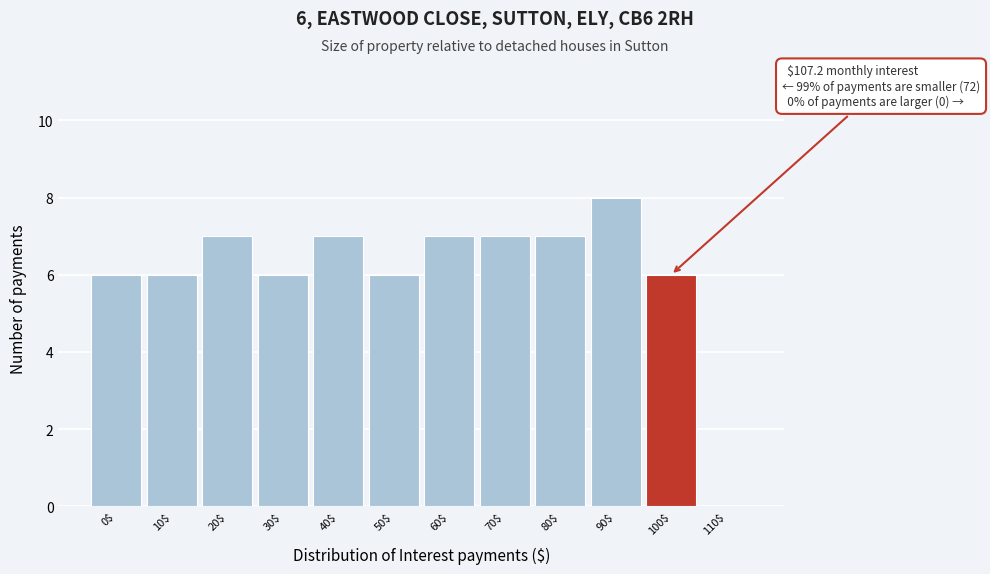

What is the approximate value at 70$?

7